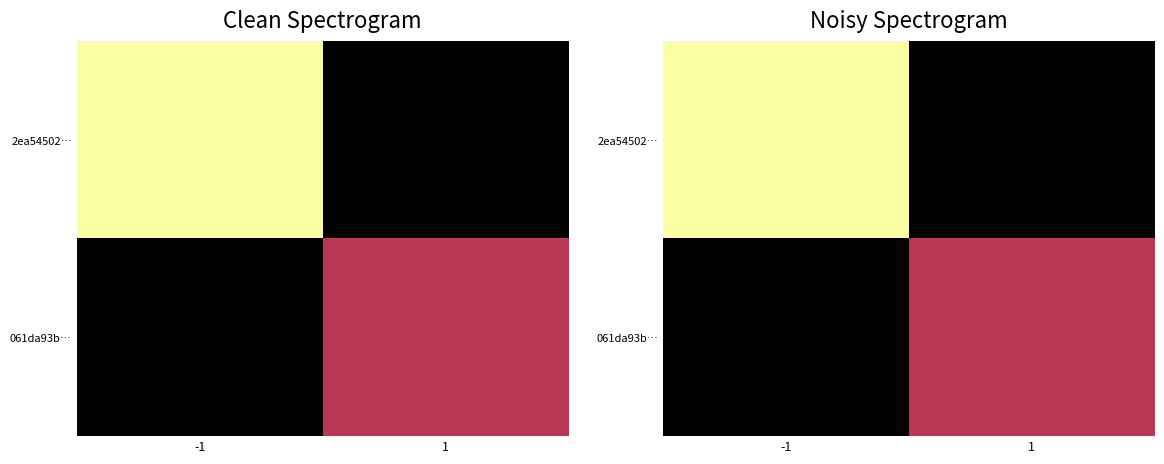

What is the difference between the maximum and minimum values in the 061da93b… series?

3